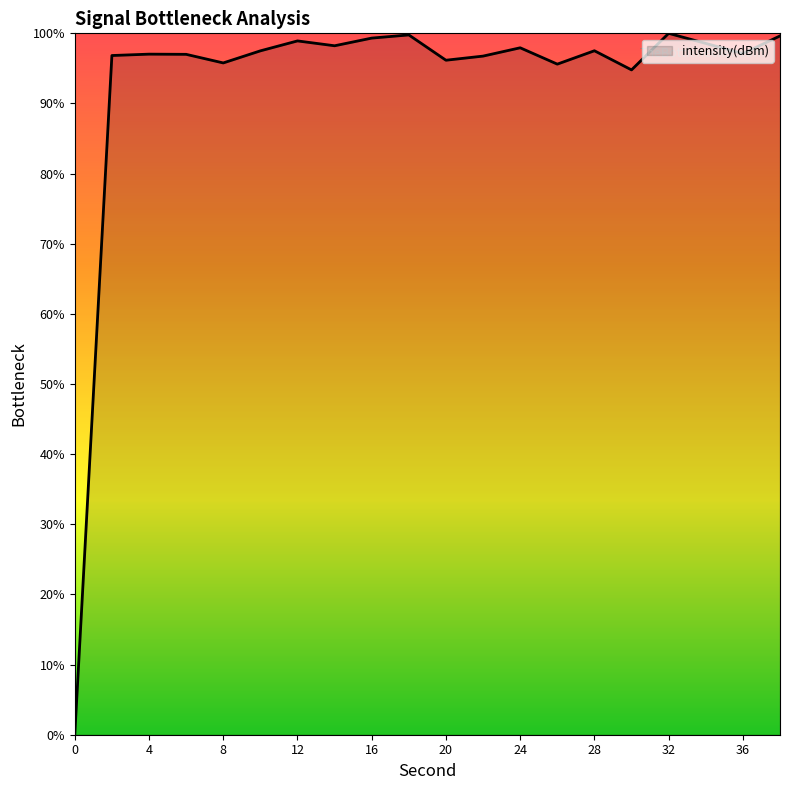

What is the greatest value displayed?

100.0